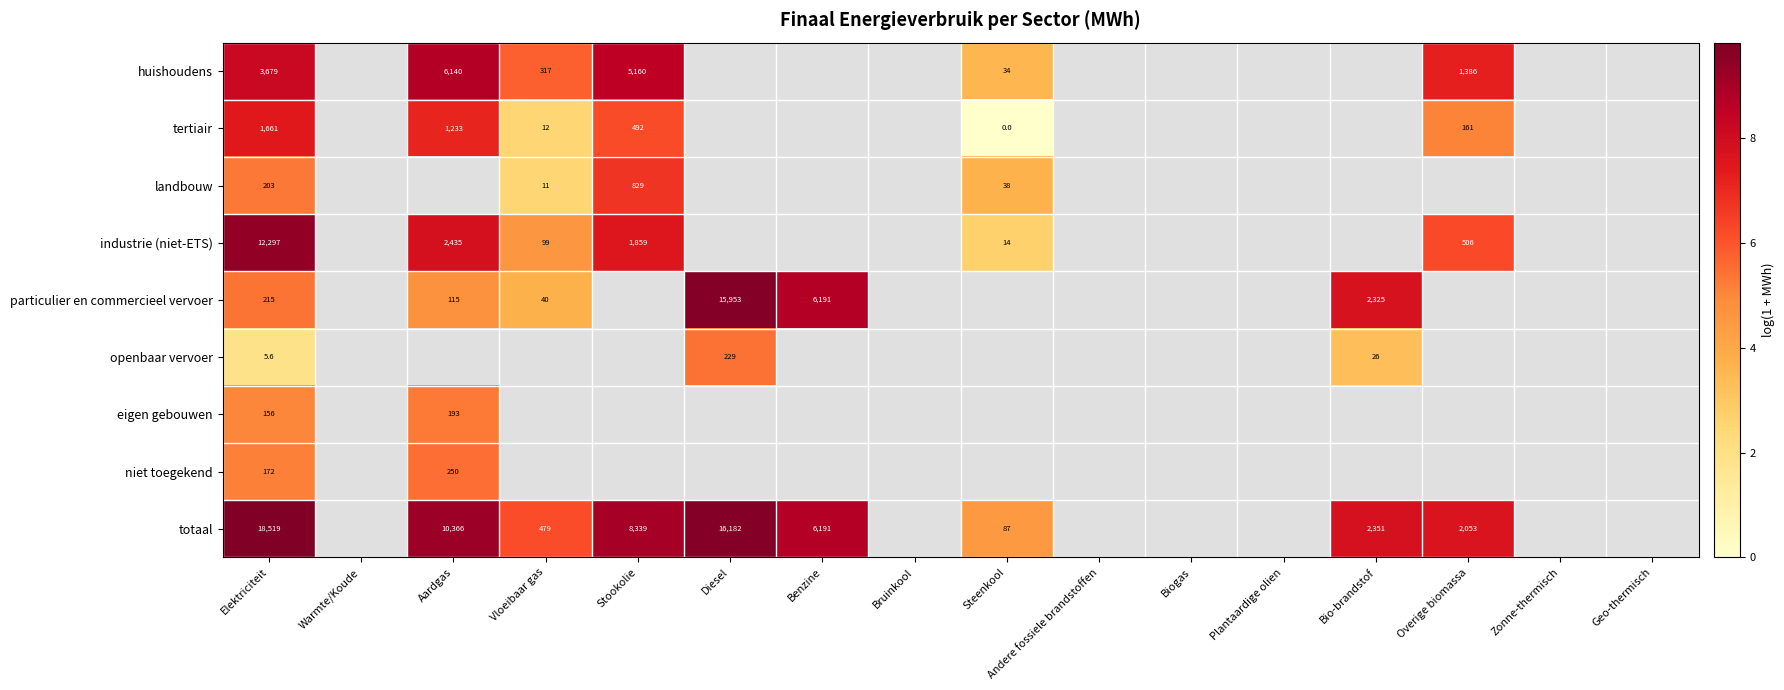

At how many categories does at least one series exceed 2?

9